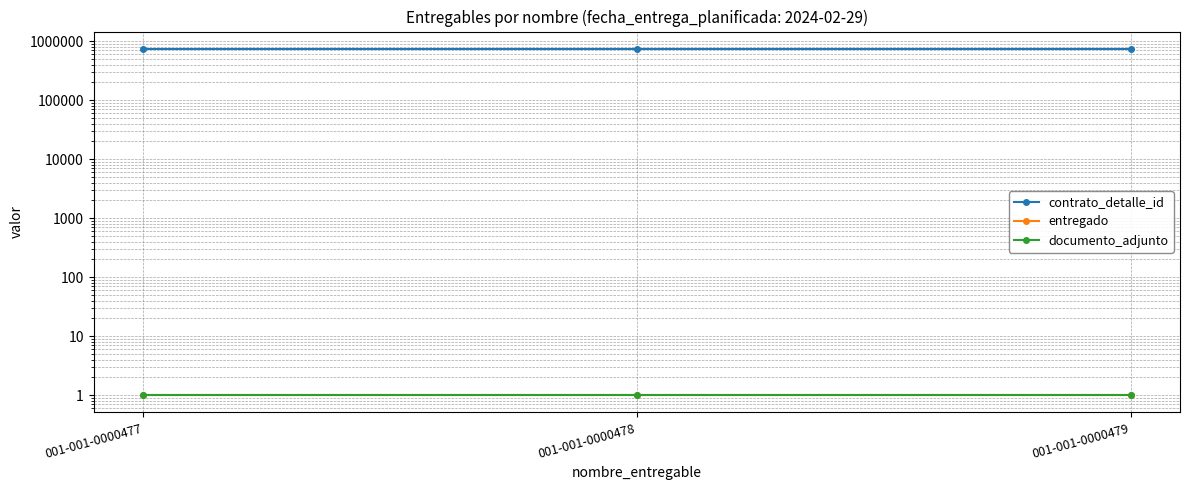

What is the maximum value shown in the chart?

742395